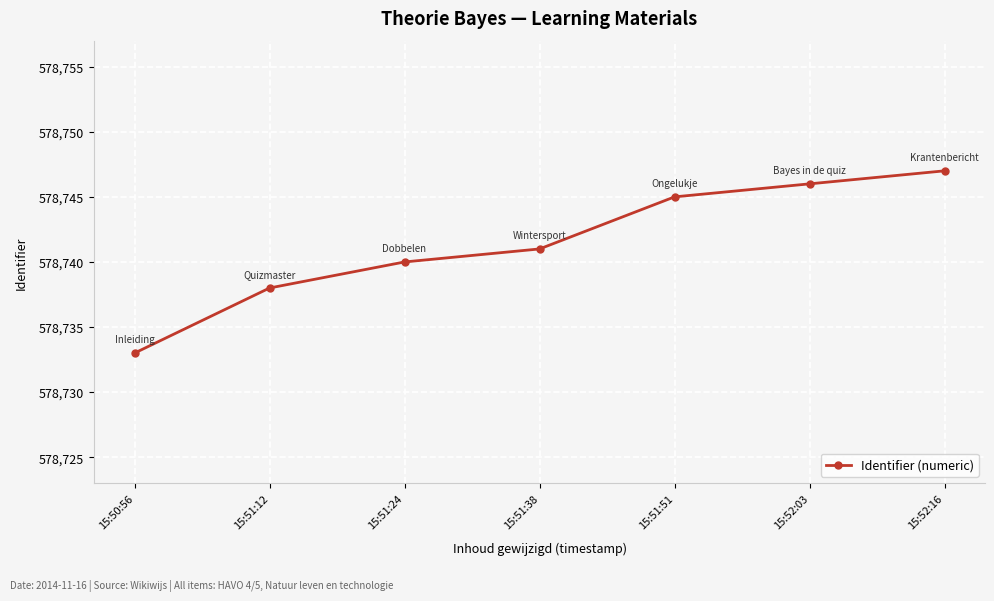

What is the approximate value at 15:52:03, to the nearest 10?

578750